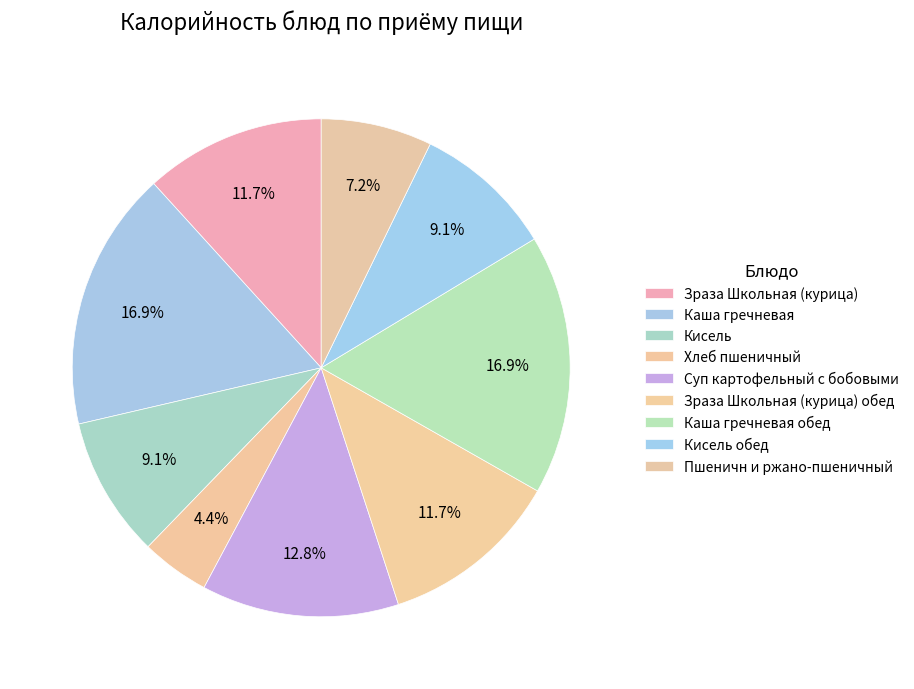

How many segments does this pie chart have?

9